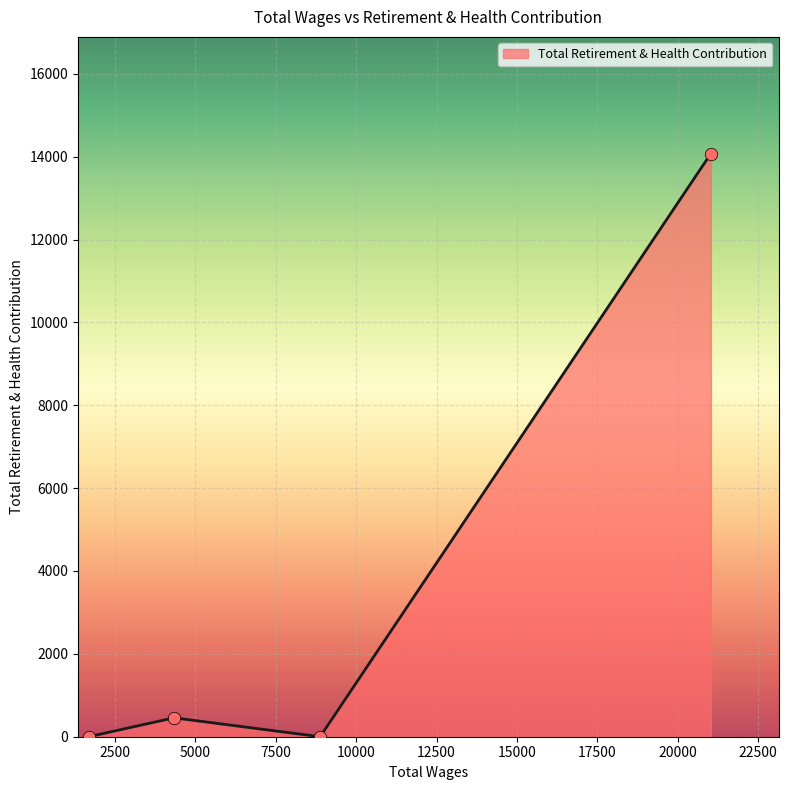

How many interior local peaks (higher than both neighbors) does the data have?

1